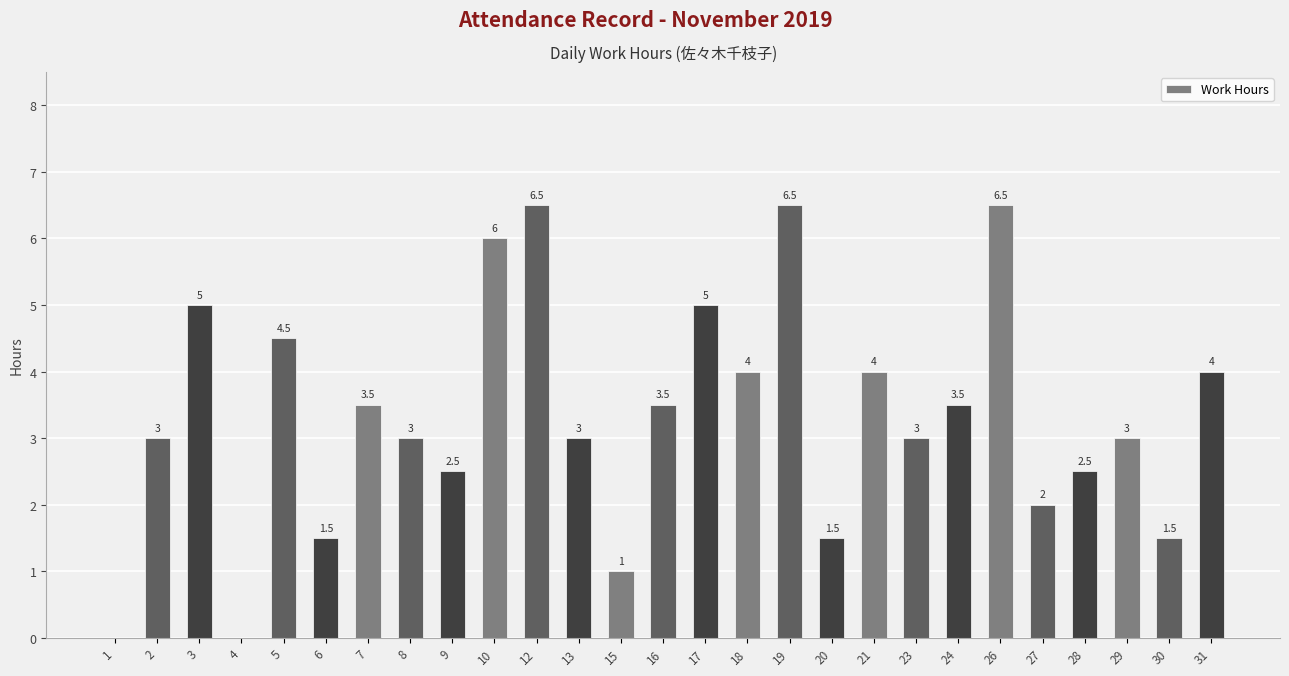

Is it true that the value at 30 is 1.5?

True